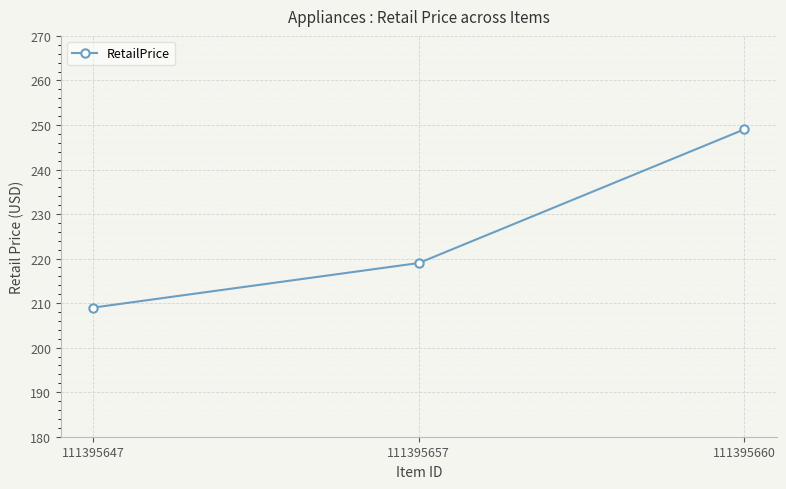

The chart shows a value of 249 at 111395660. True or false?

True